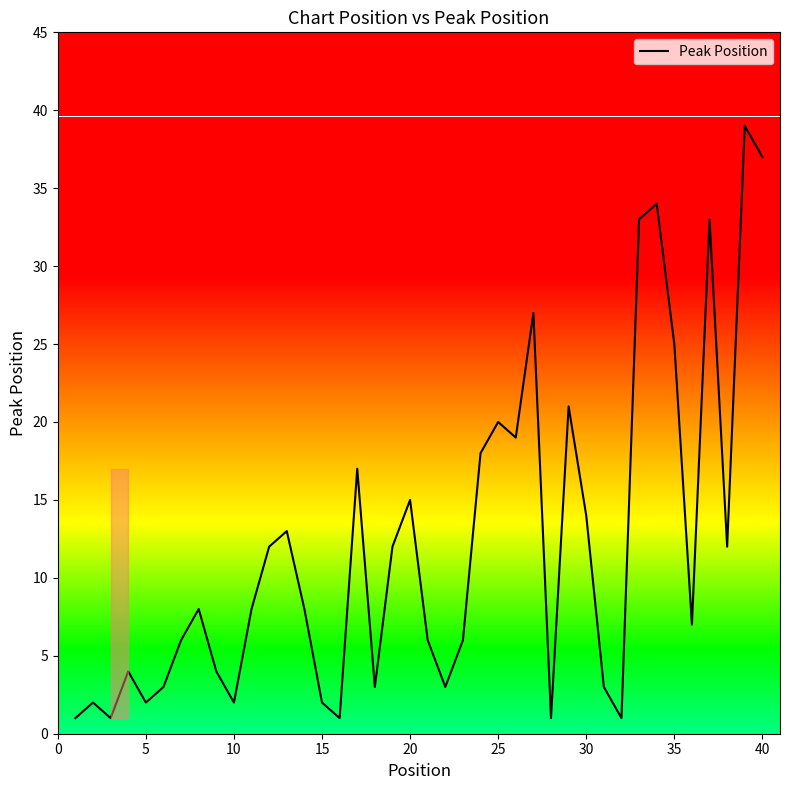

What is the average value?

12